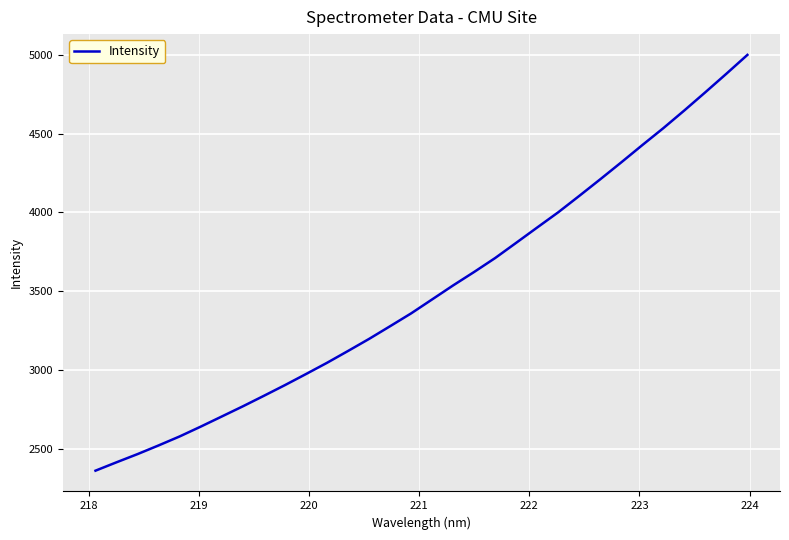

What is the difference between the maximum and minimum values?

2642.1